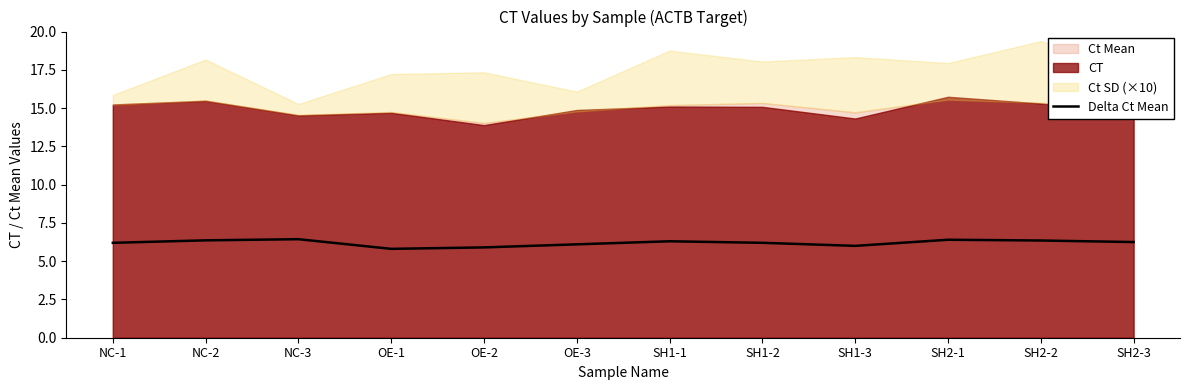

What is the change in value from OE-1 to SH1-1?

+0.5